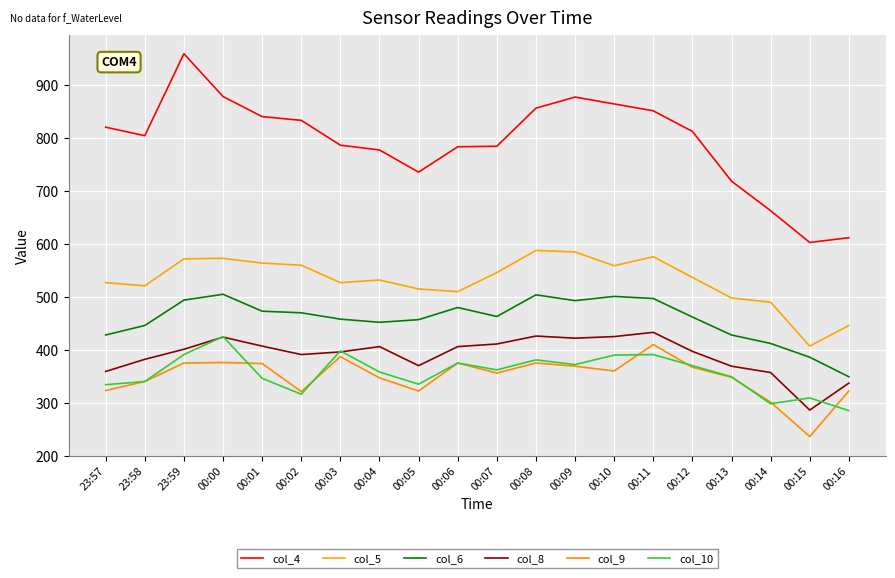

What is the value of the col_4 point at the 11th from the left?

785